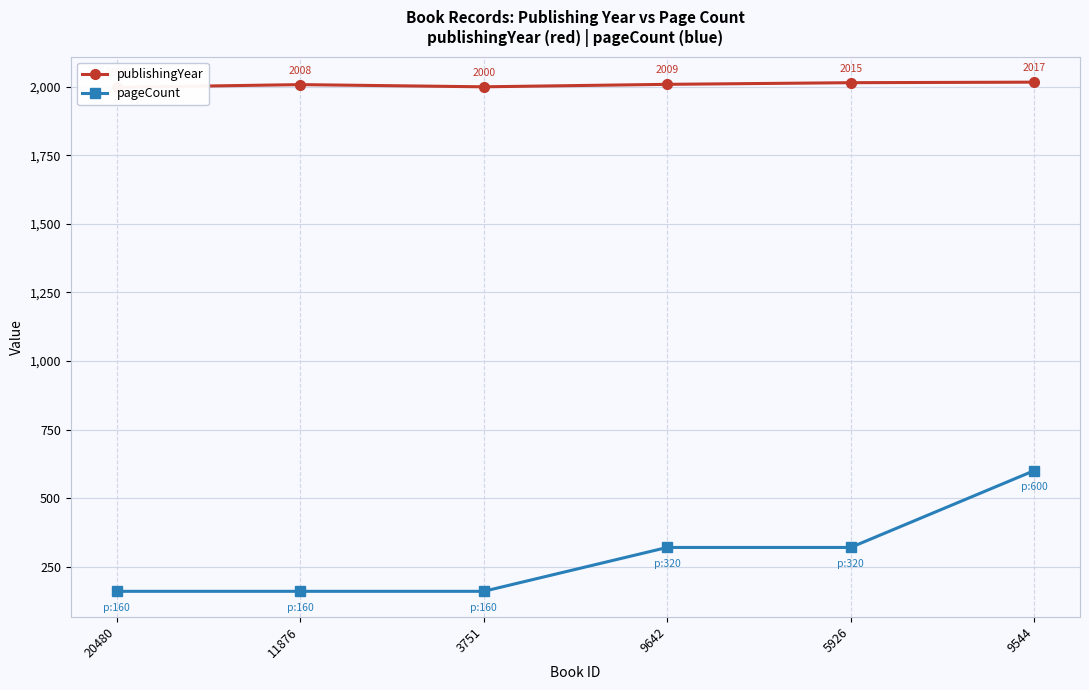

List the labels in order of pageCount value, largest first.

9544, 9642, 5926, 20480, 11876, 3751